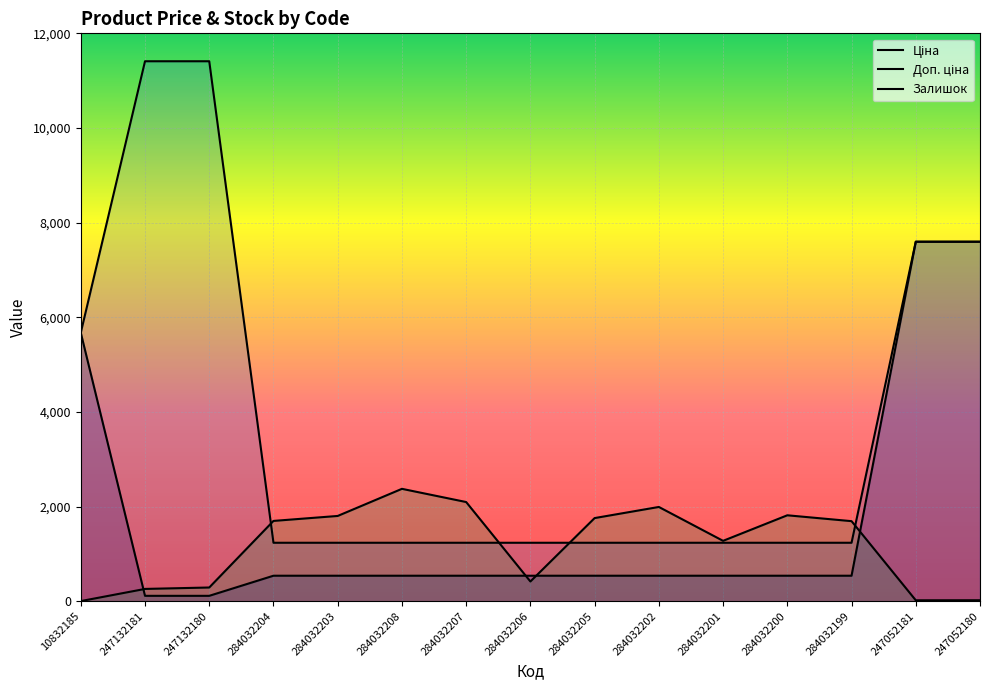

True or false: Залишок and Доп. ціна cross at least once.

True